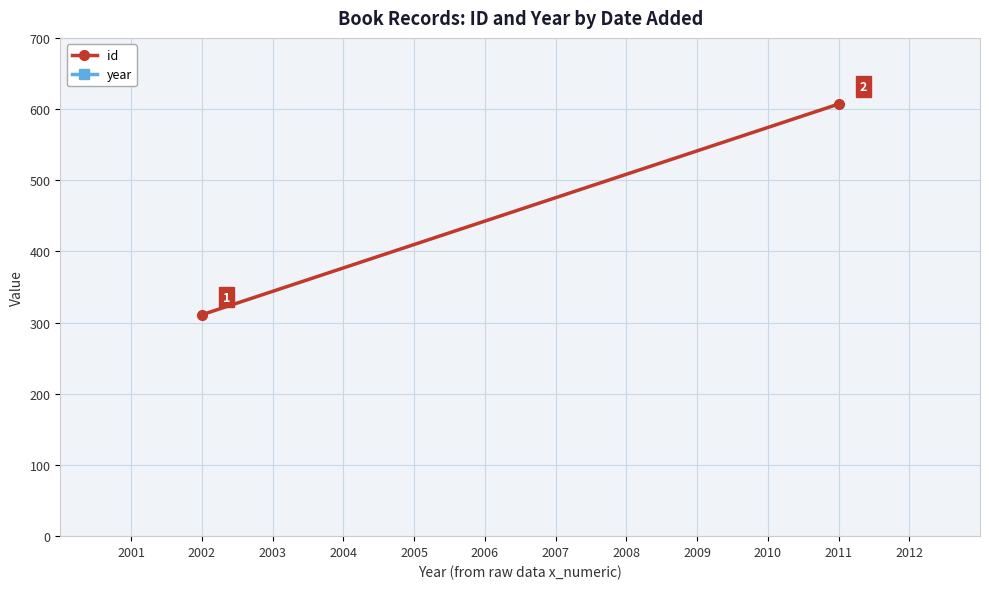

Which label corresponds to the largest value in the chart?

2011